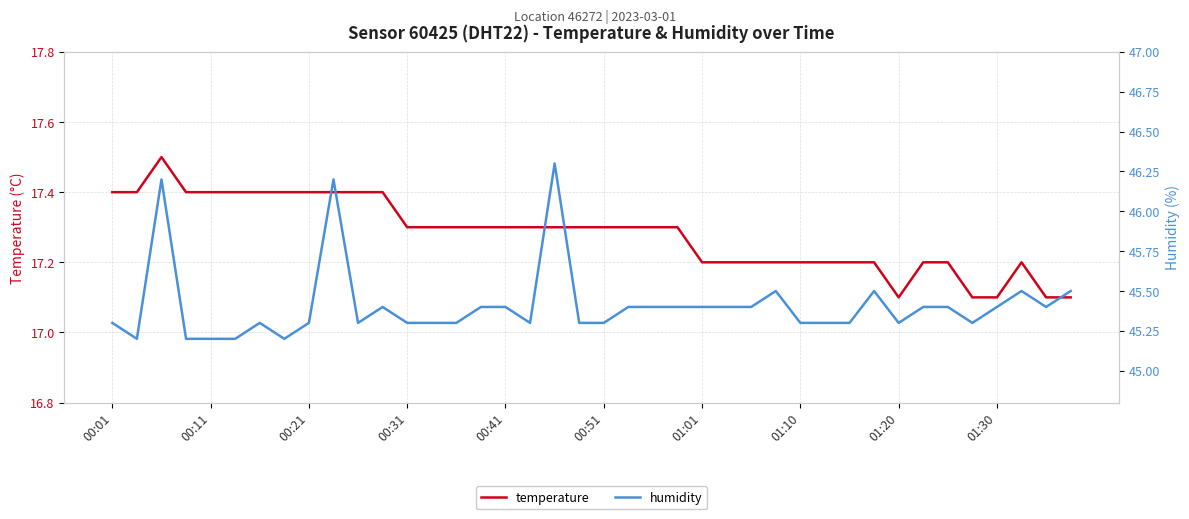

True or false: temperature has a value of 4.6 at 26.

False